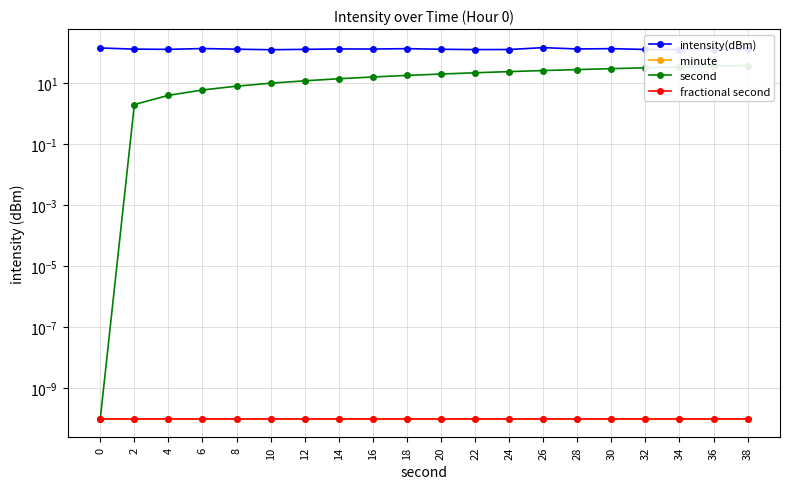

True or false: intensity(dBm) and minute cross at least once.

False